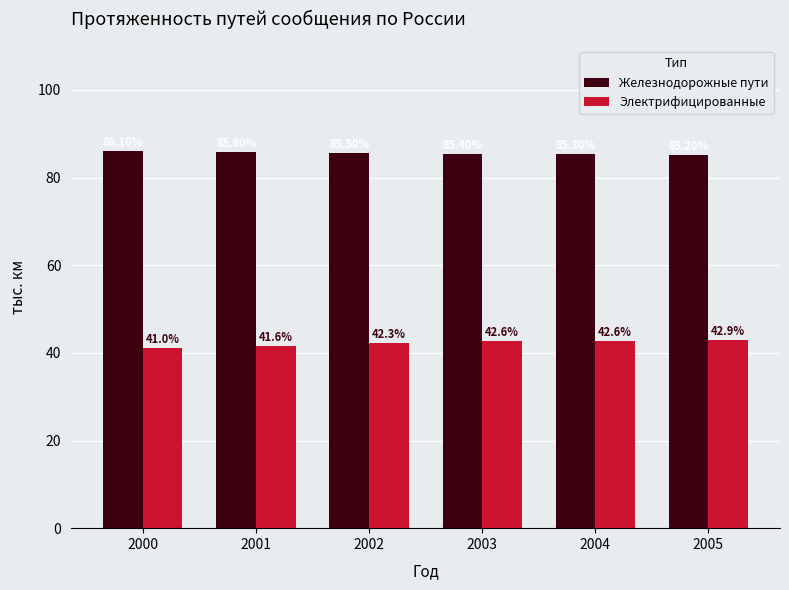

What is the value of the Железнодорожные пути bar at the 3rd from the left?

85.5